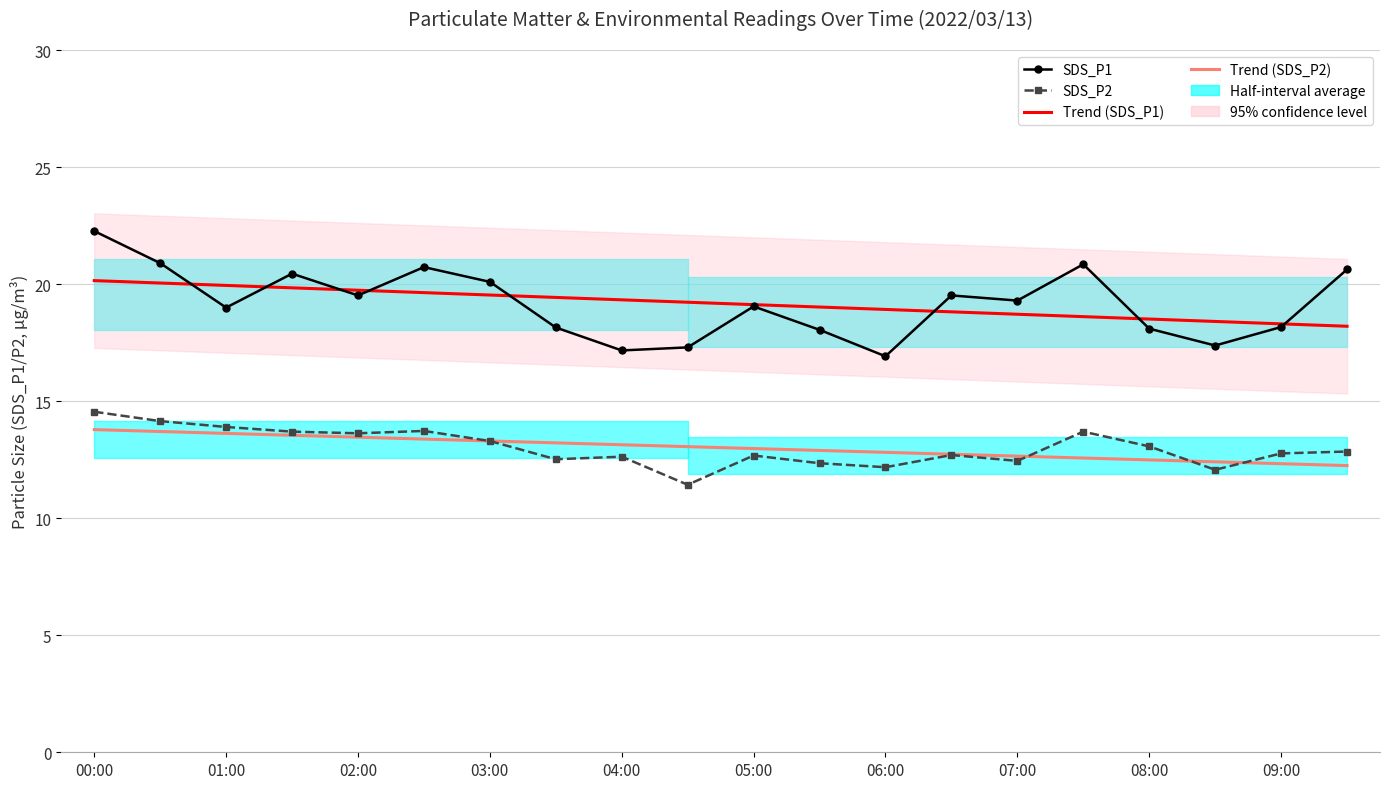

At which label does Trend (SDS_P1) first exceed 19?

00:00